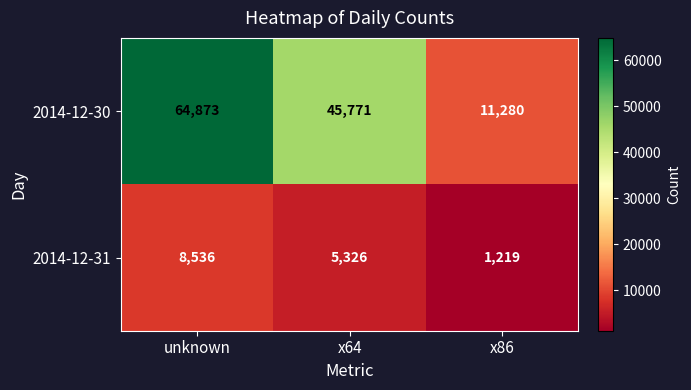

At which category is the sum across all series the highest?

unknown